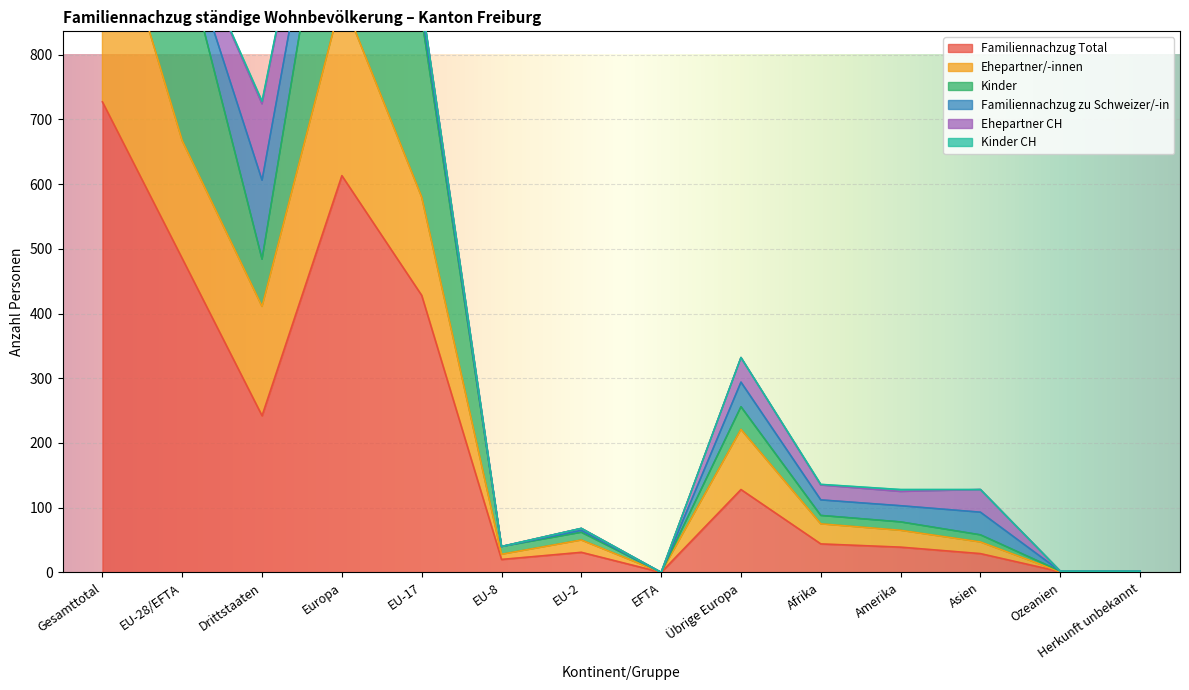

True or false: Ehepartner/-innen and Kinder cross at least once.

False